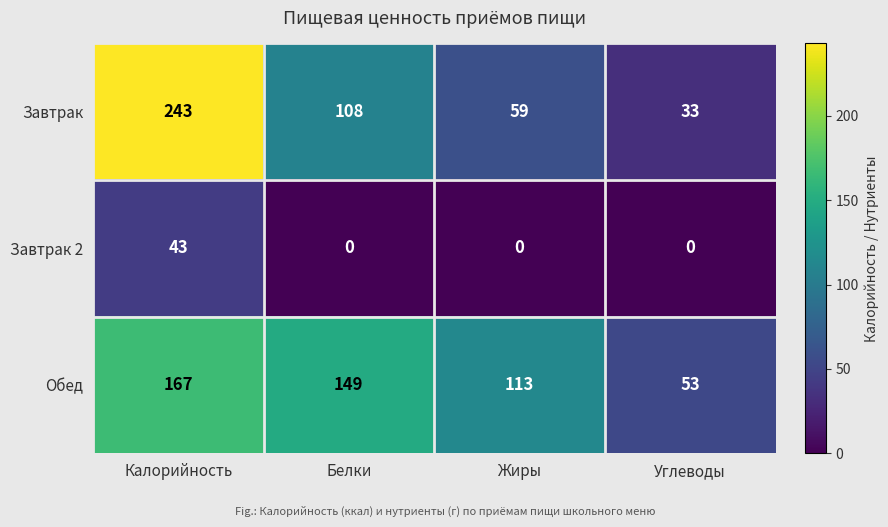

List the series in order of their peak value, highest first.

Завтрак, Обед, Завтрак 2